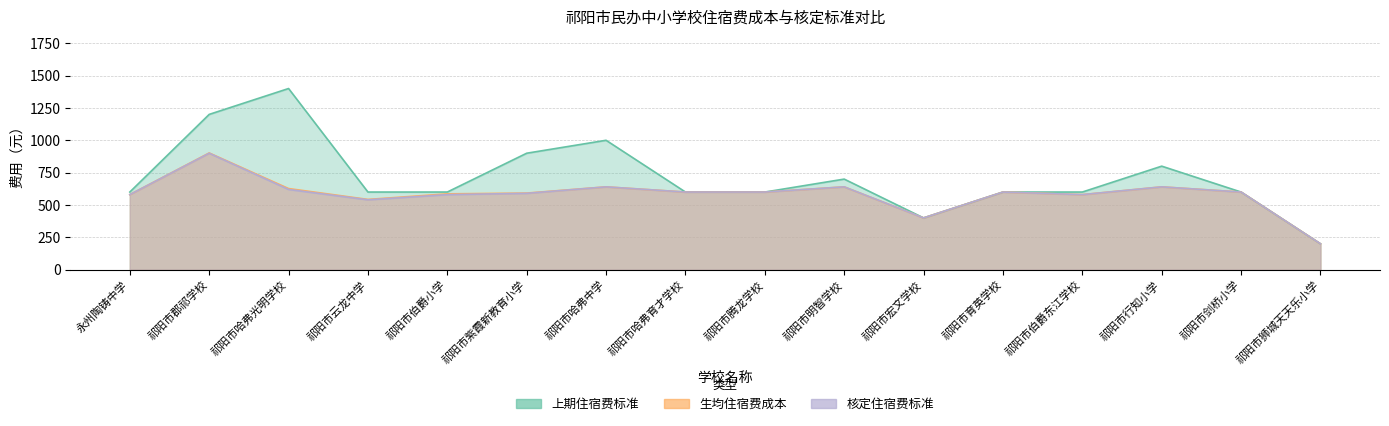

True or false: 核定住宿费标准 and 生均住宿费成本 intersect in this chart.

False